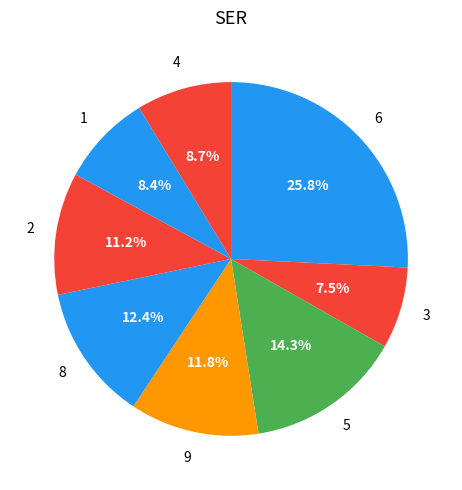

Which category has the smallest portion of the pie?

3